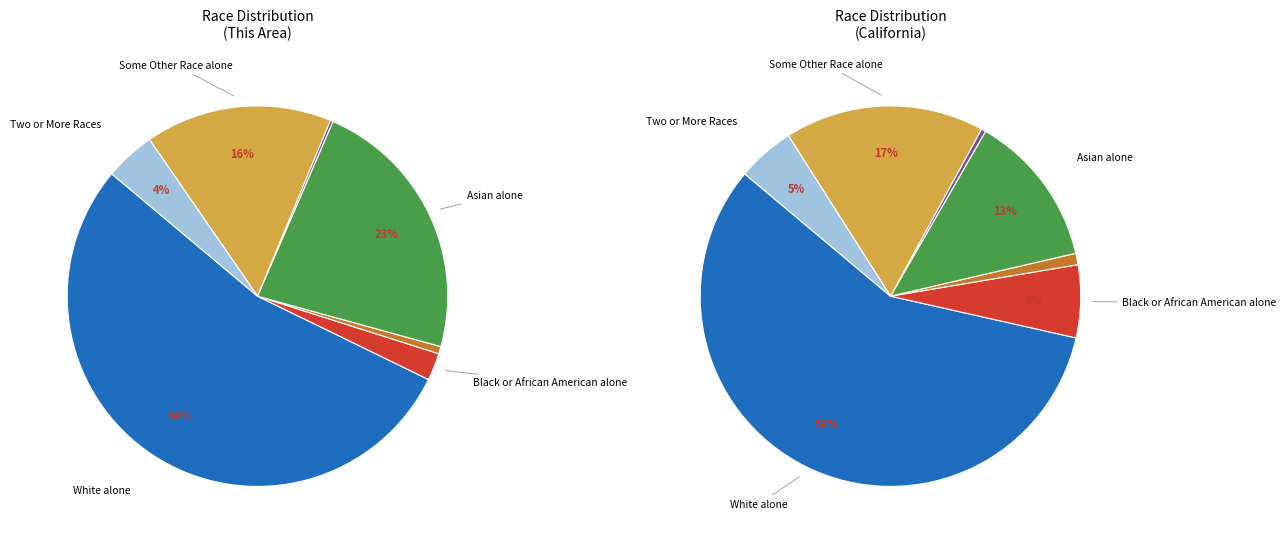

Combined, do American Indian and Alaska Native and Native Hawaiian and Other Pacific account for over 50%?

No